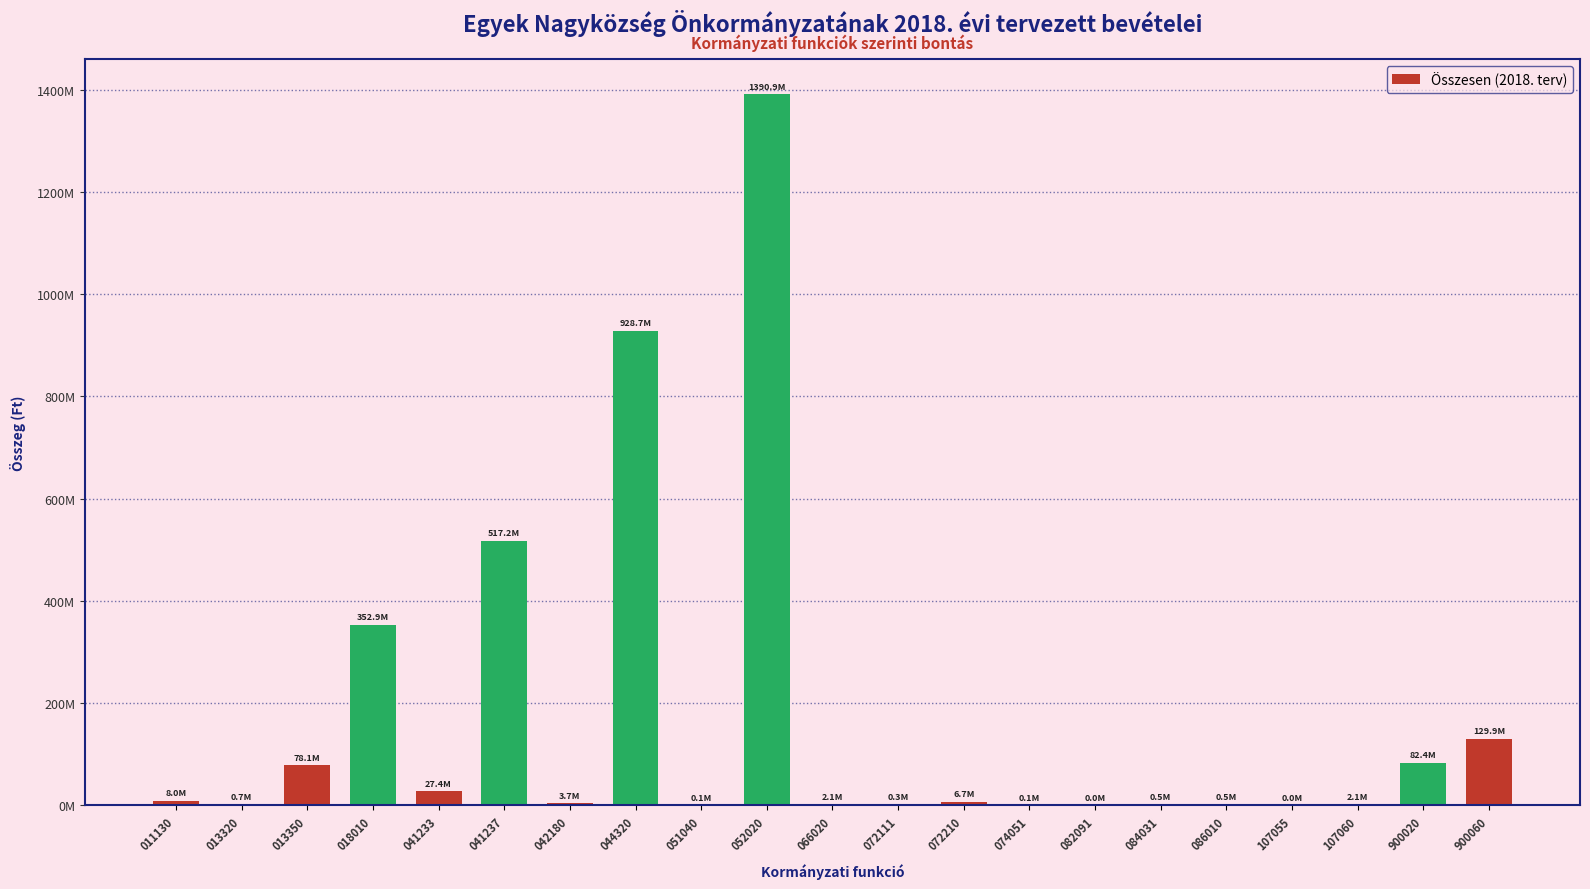

What is the greatest value displayed?

1390854858